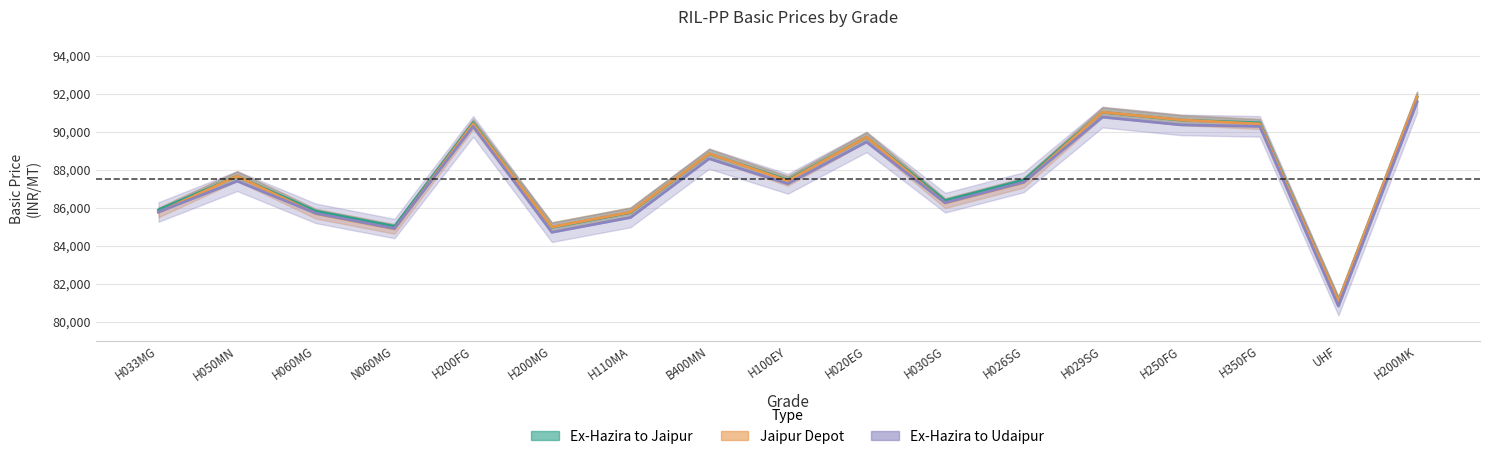

Count the number of categories in the chart.

17